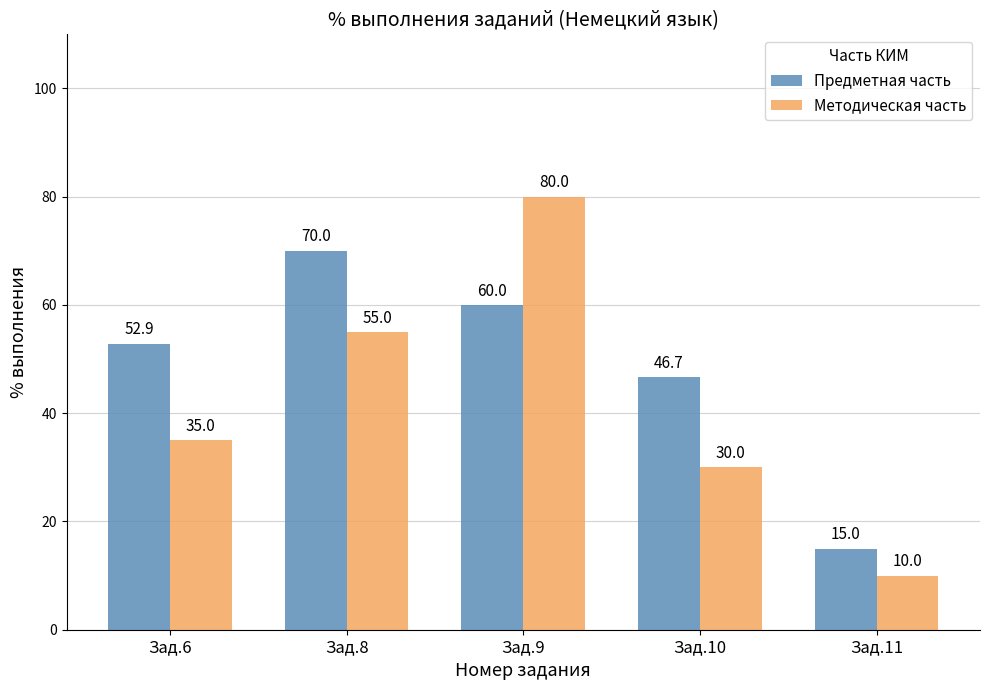

What value does the Предметная часть series have at Зад.11?

15.0